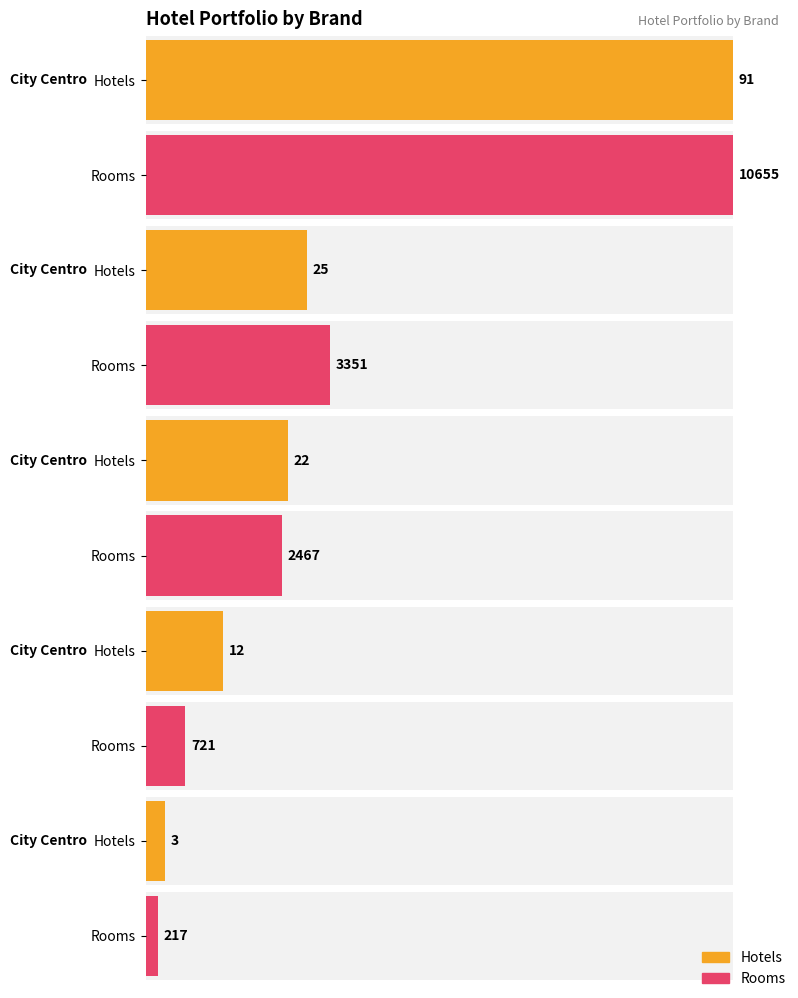

True or false: Rooms has a value of 285 at City Centro.

False